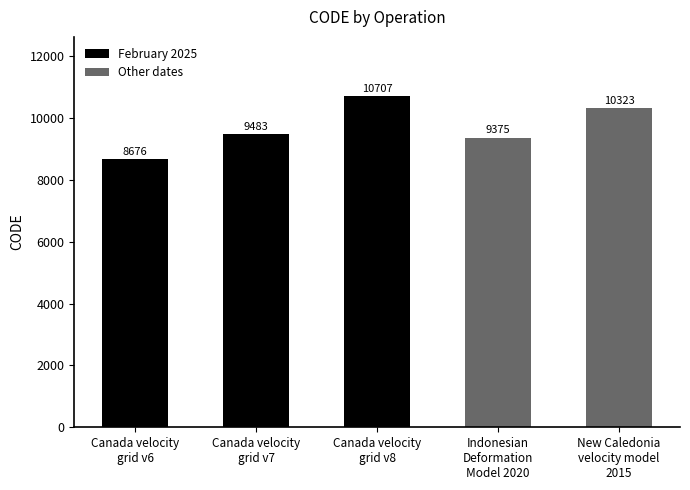

List the labels in order of value, largest first.

Canada velocity
grid v8, New Caledonia
velocity model
2015, Canada velocity
grid v7, Indonesian
Deformation
Model 2020, Canada velocity
grid v6